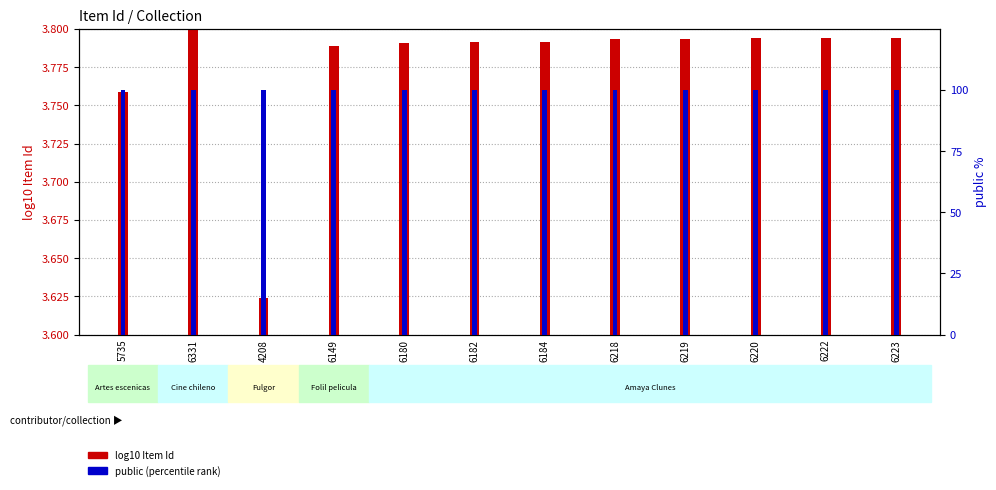

What is the total value across all series at 5735?

103.8